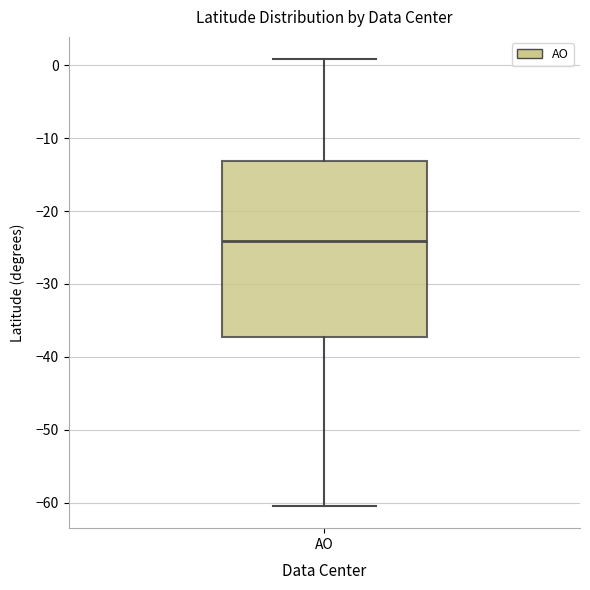

Read this box plot against the y-axis: the position of the median line, the range covered by the box, and the ends of both whiskers. The values are not printed on the chart, so give them approximately, as read against the axis.

median -24, box -37 to -13, whiskers -60 to 1